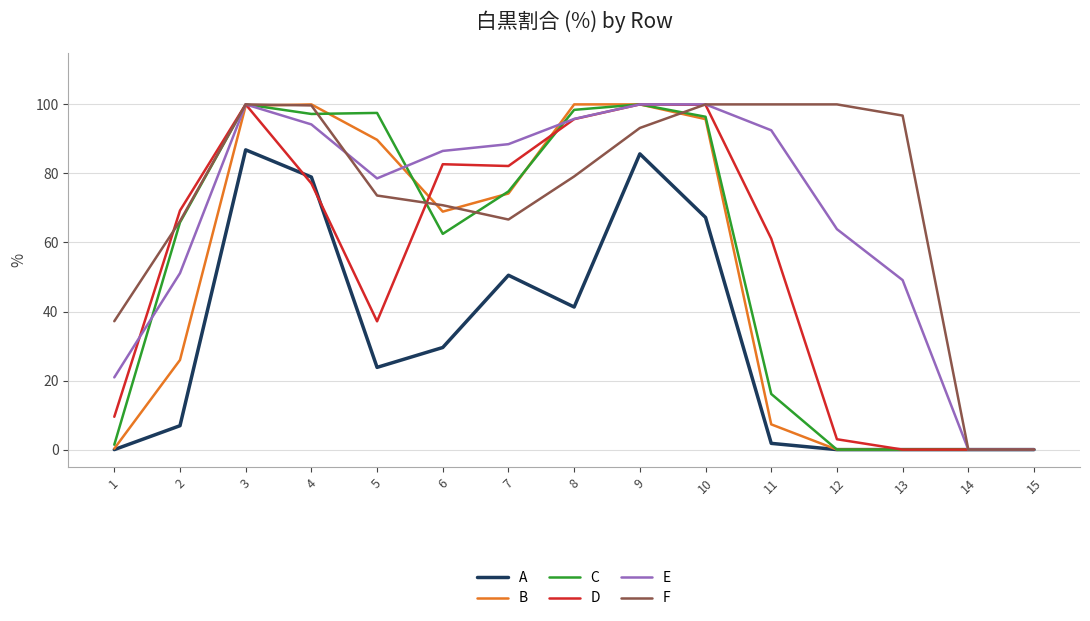

Which series changed the most between 4 and 9?

D